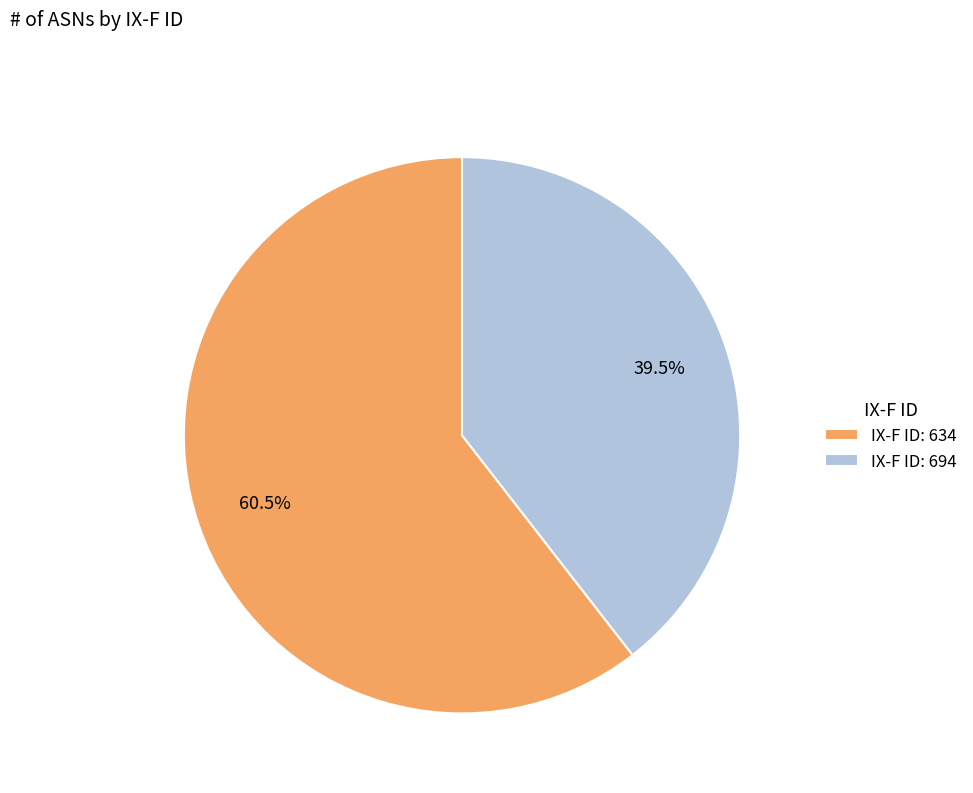

To the nearest percent, what is the difference between the largest and smallest slice percentages?

21%